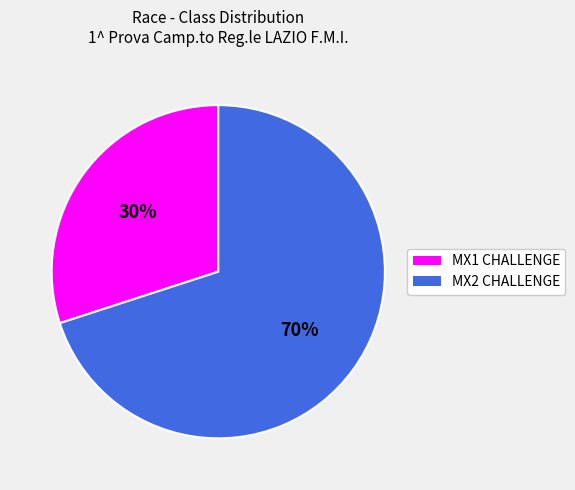

Does any single category account for the majority?

Yes